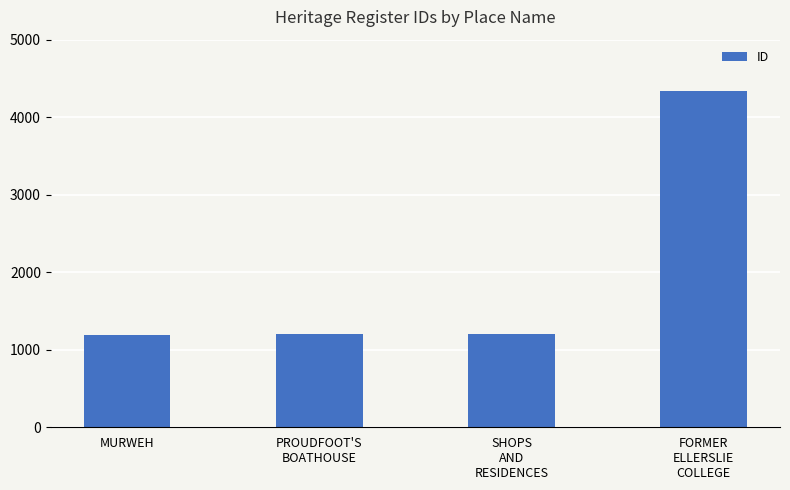

What is the smallest value displayed?

1196